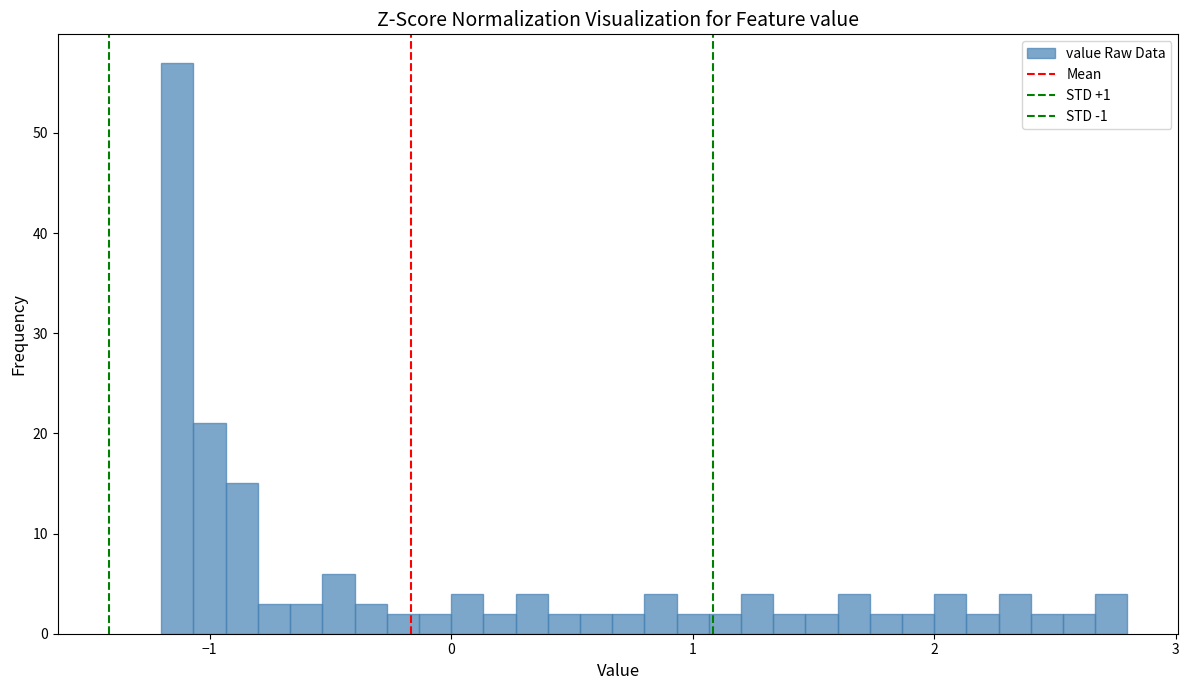

Read against the x-axis, roughly where is the centre of the tallest bar?

-1.1